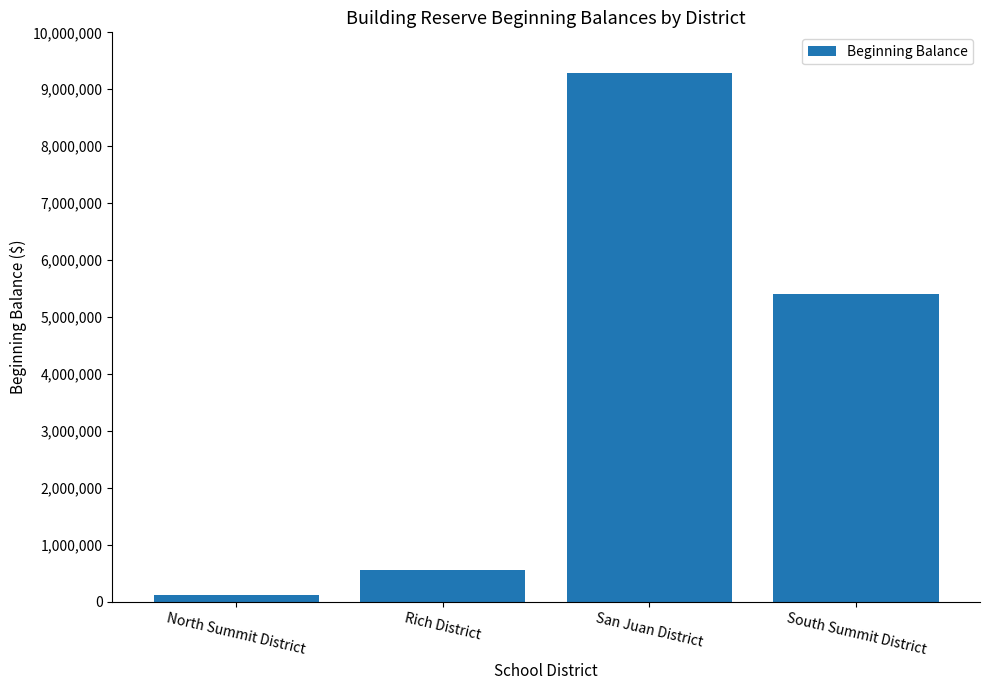

What is the change in value from North Summit District to Rich District?

+435704.4